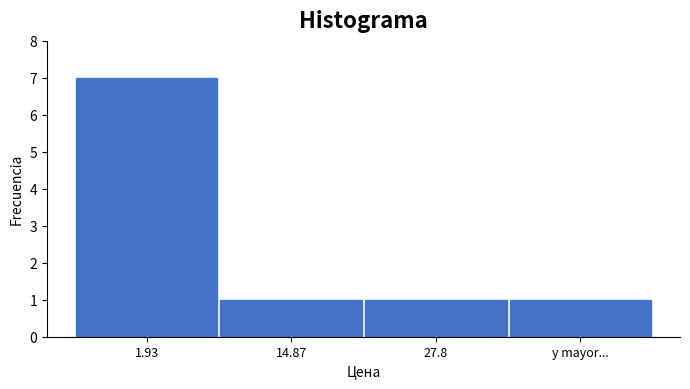

Reading right to left, transcribe all the data shown in this chart.

1	1	1	7